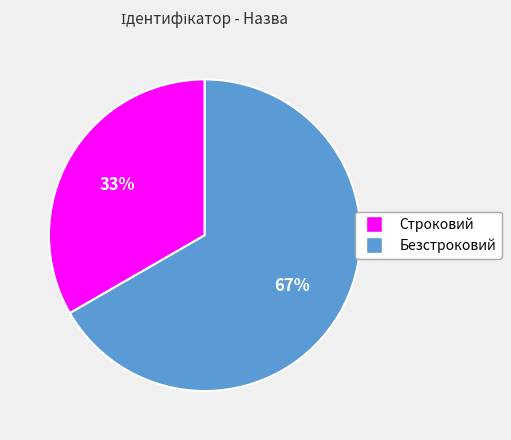

Which category has the smallest portion of the pie?

Строковий